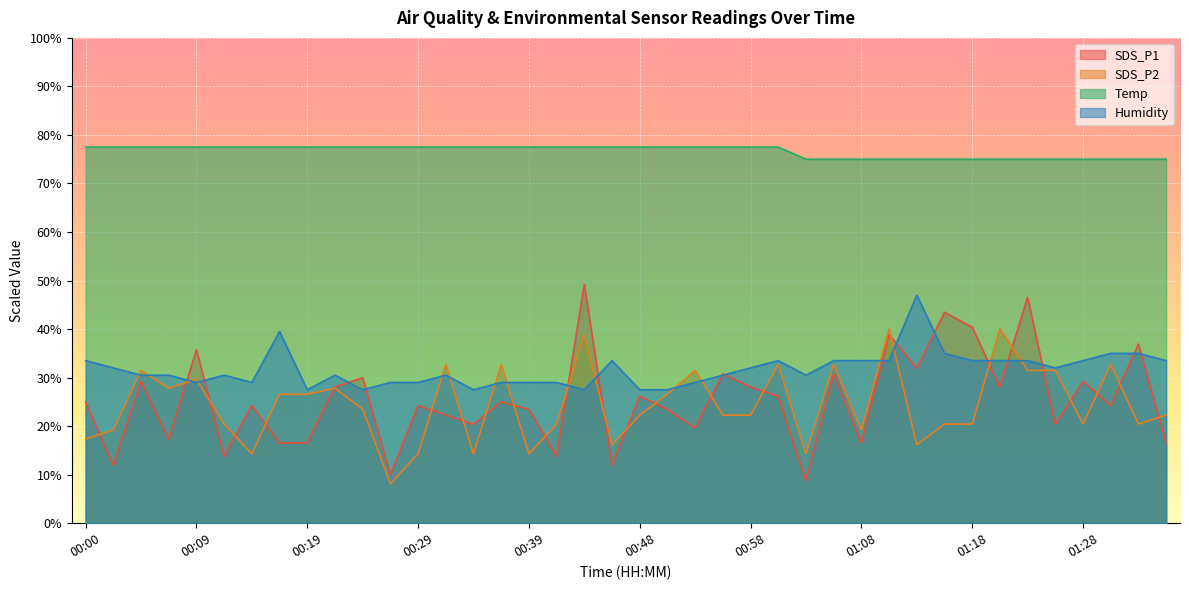

Is it true that SDS_P1 equals 28.1 at 00:22?

True